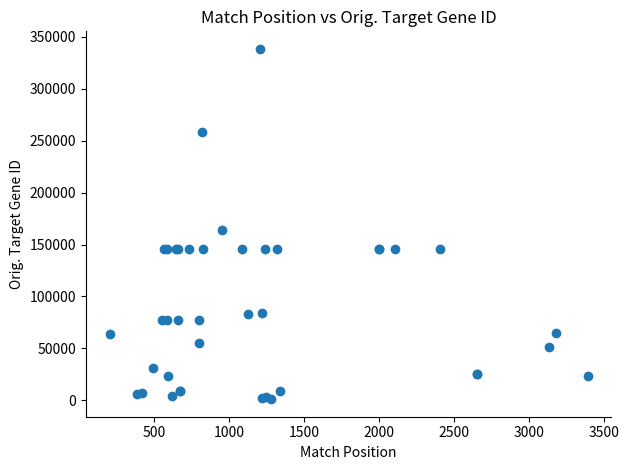

What Y value in the scatter plot is closest to 169742?

163732